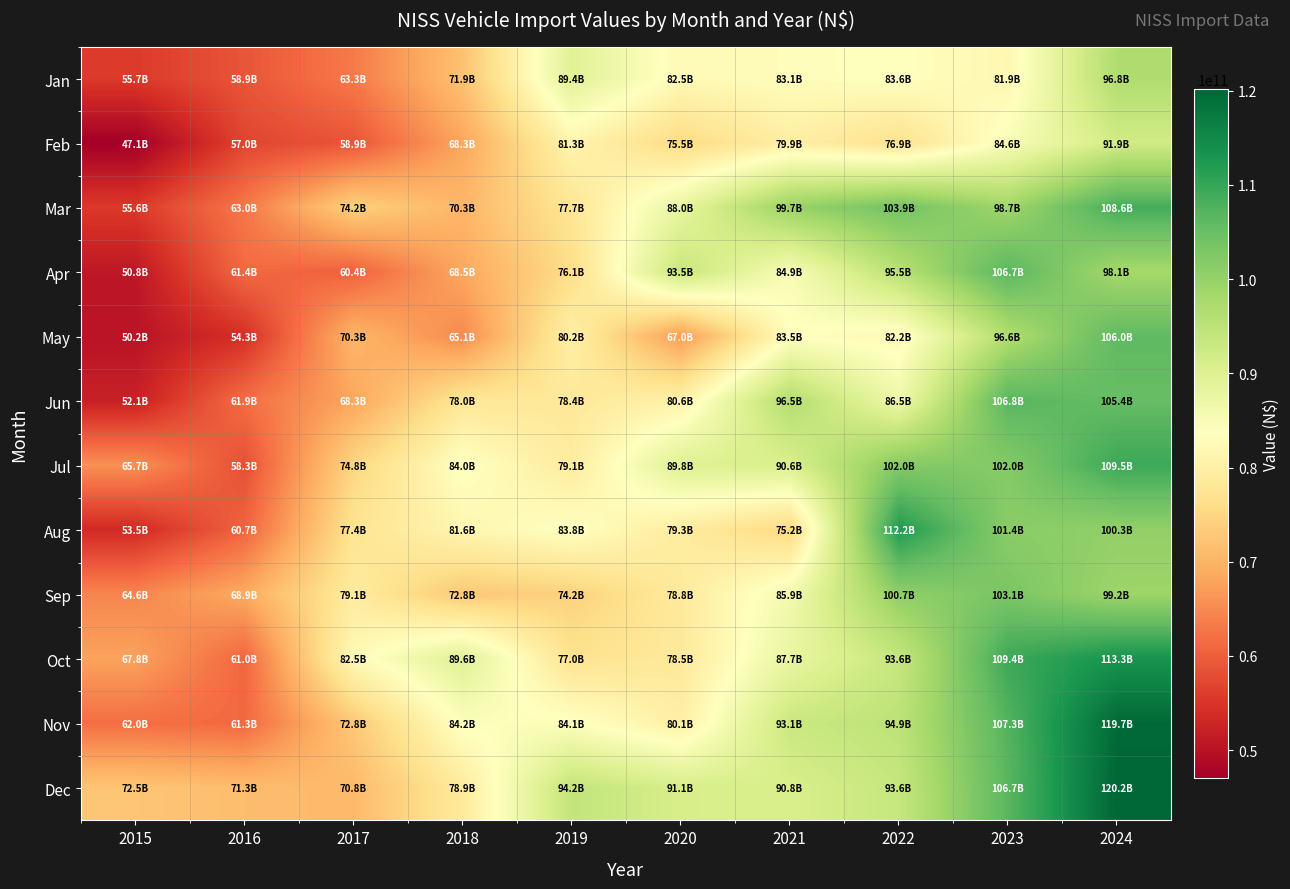

At which category is the sum across all series the highest?

2024